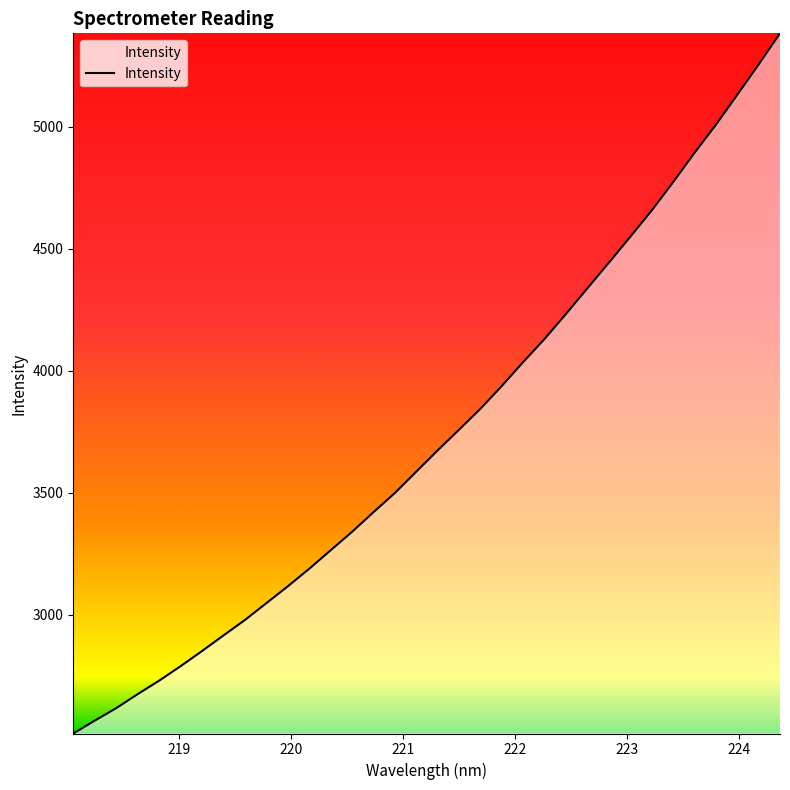

What is the difference between the maximum and minimum values?

2871.0